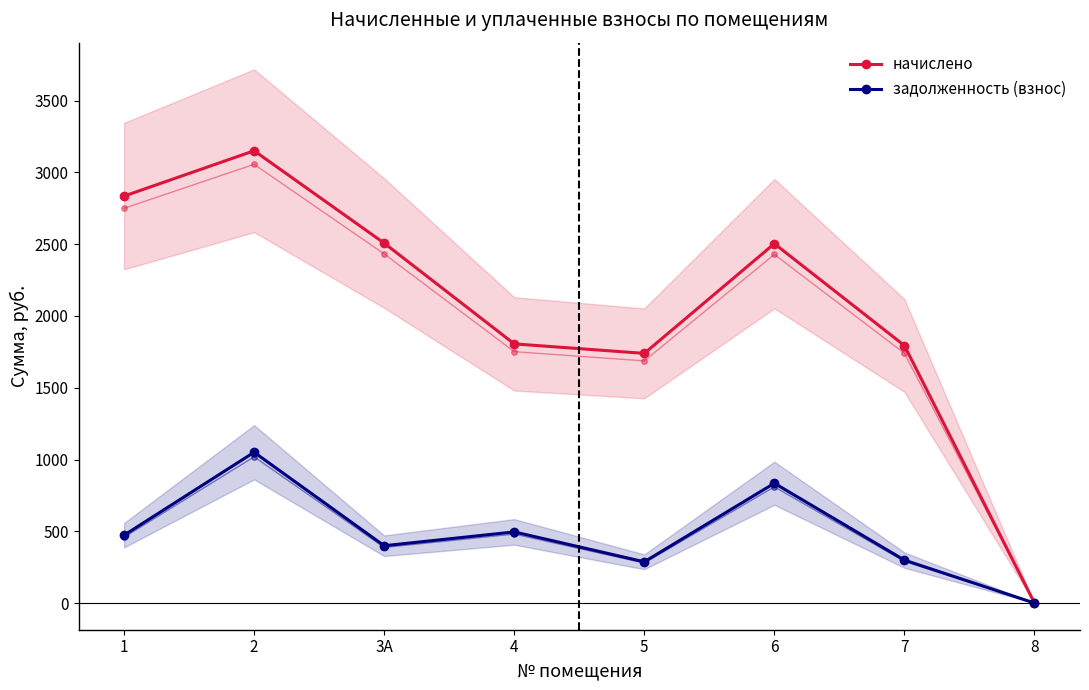

What is the value of the начислено point at the 2nd from the left?

3151.2